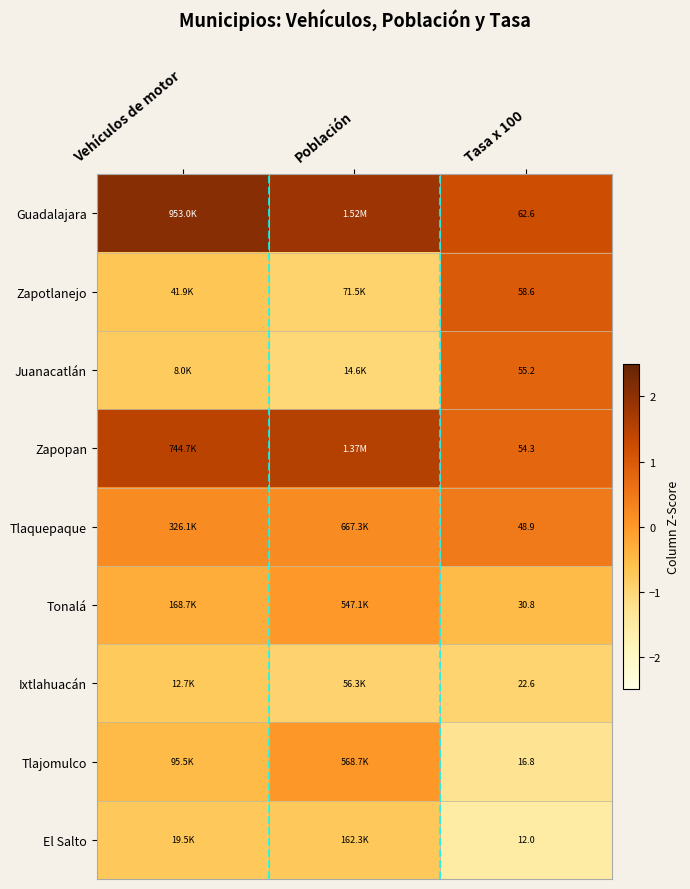

Rank the series at Tasa x 100 from highest to lowest value.

Guadalajara, Zapotlanejo, Juanacatlán, Zapopan, Tlaquepaque, Tonalá, Ixtlahuacán, Tlajomulco, El Salto